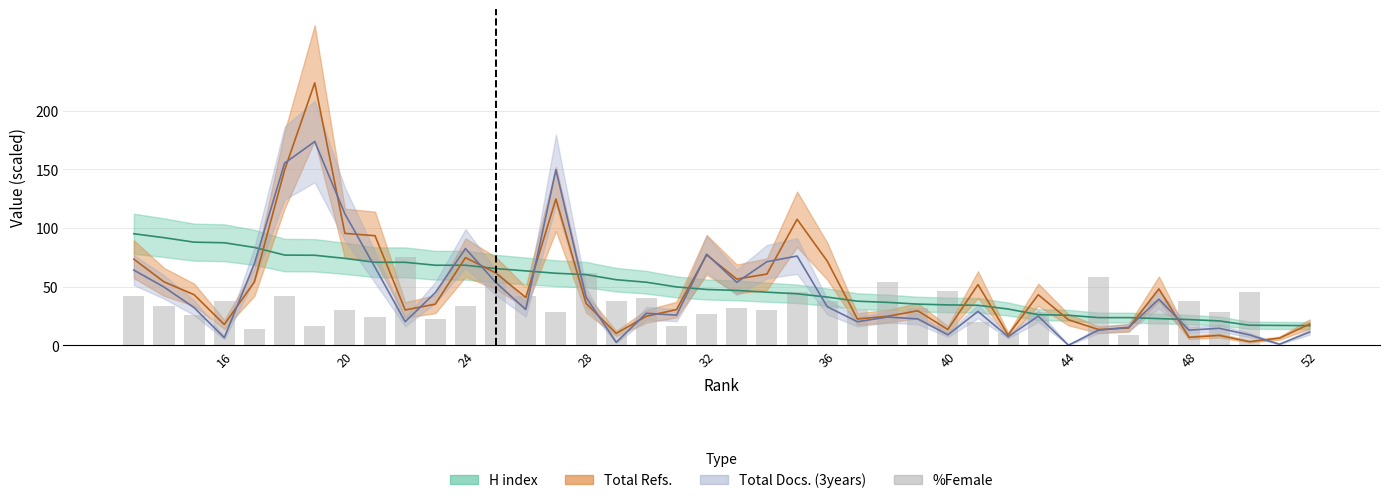

Is it true that the value at 30 is 114.7?

False